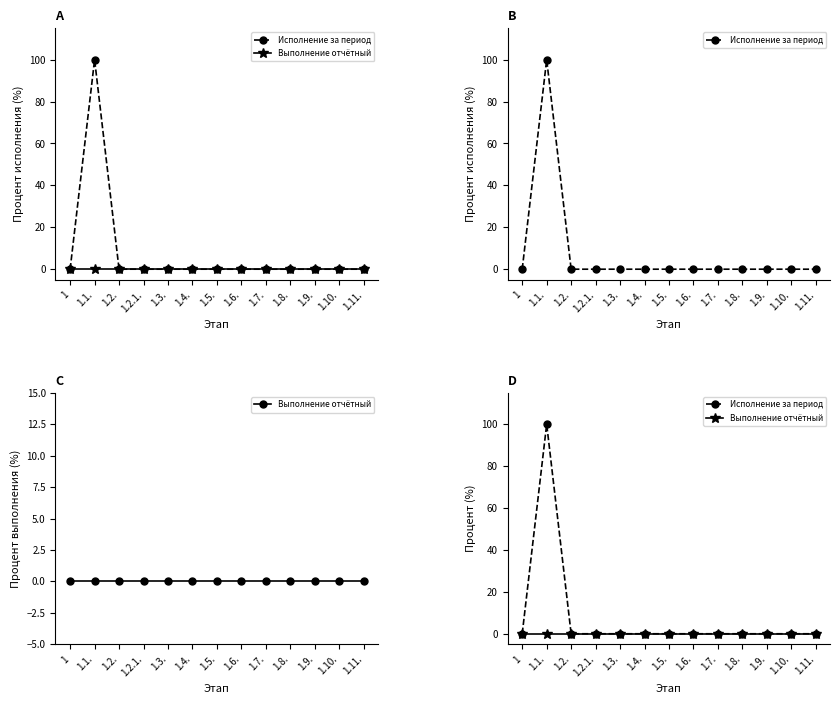

Does the chart display data point markers on the line(s)?

Yes